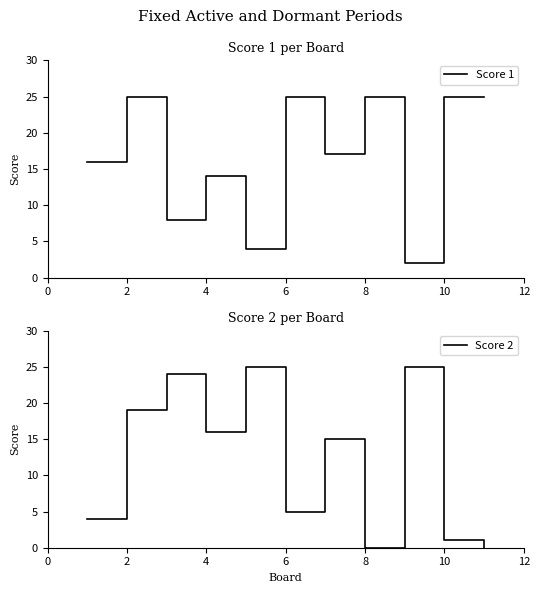

What is the minimum value for Score 1?

2